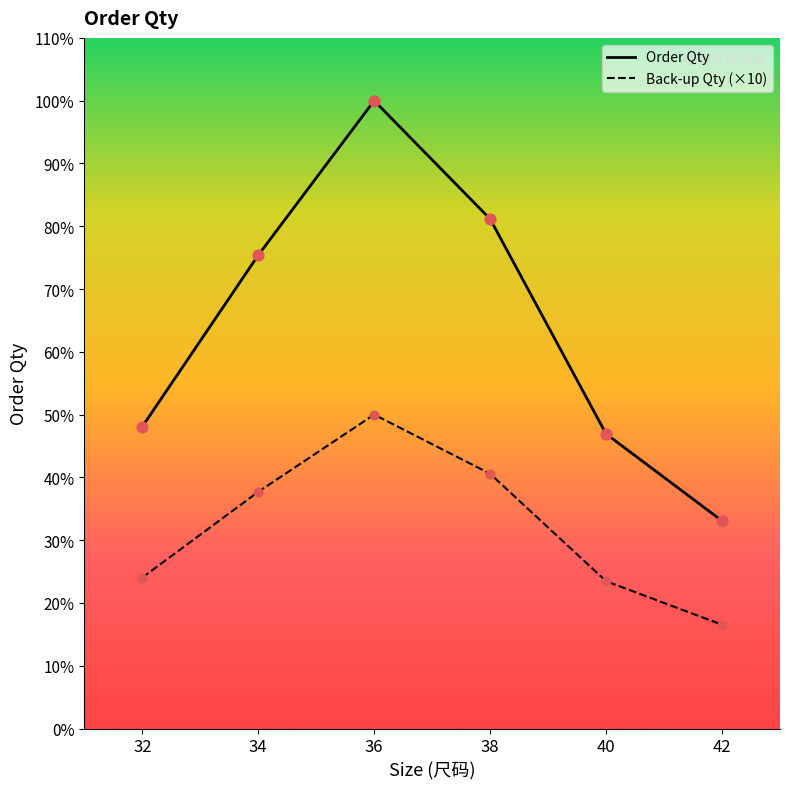

At how many categories does at least one series exceed 651?

6